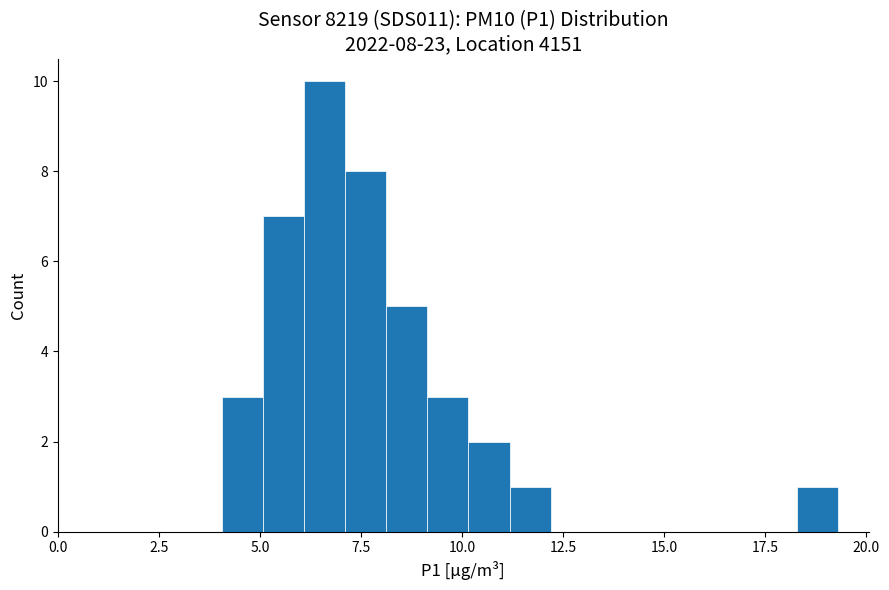

Read against the x-axis, roughly where is the centre of the tallest bar?

6.5